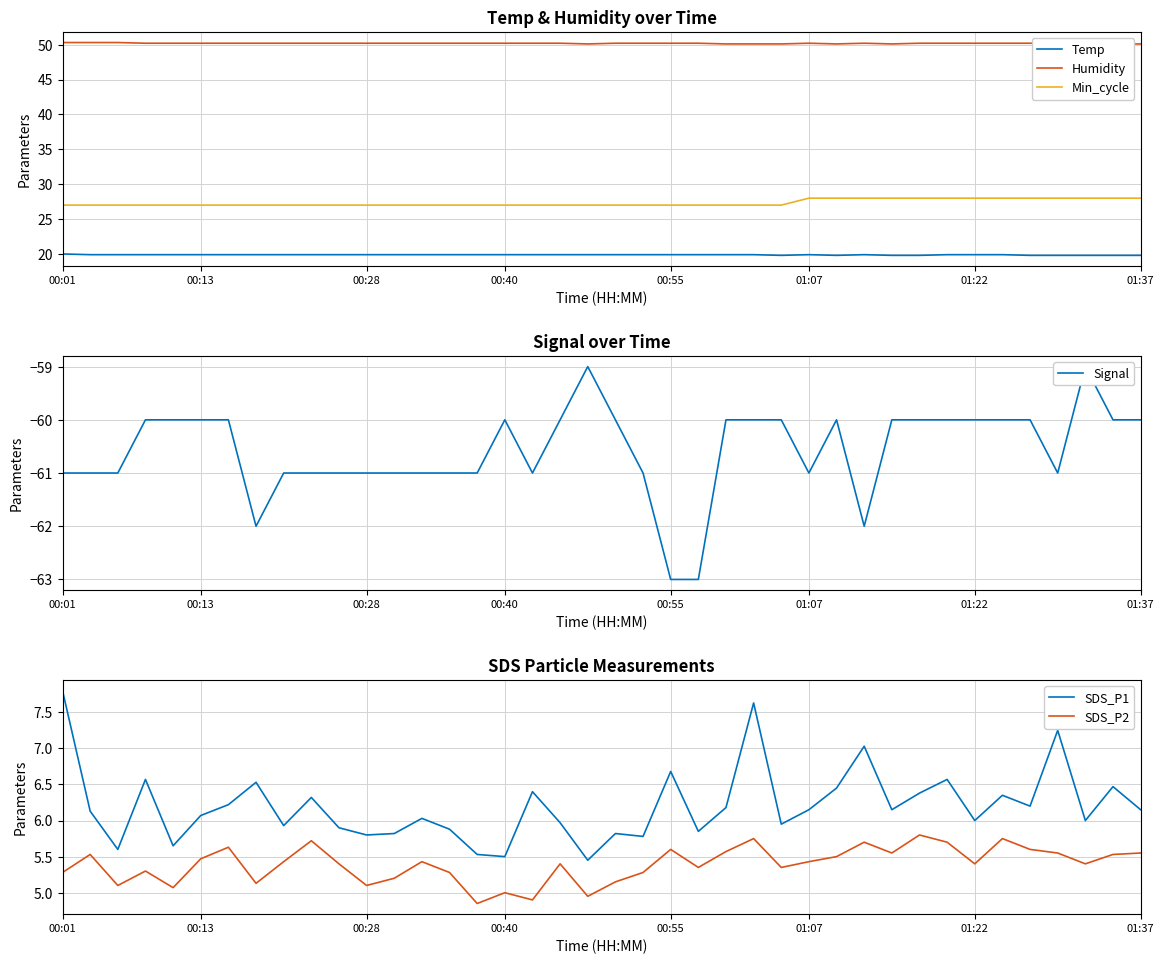

True or false: Temp and Min_cycle intersect in this chart.

False